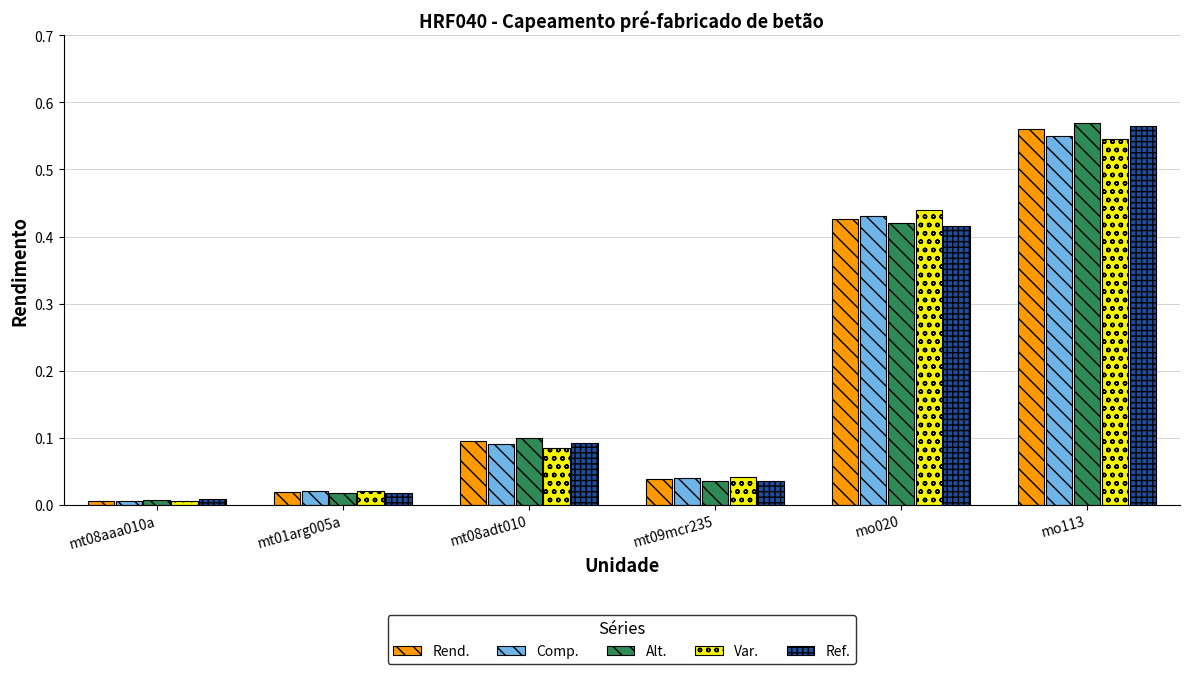

List the labels in order of Var. value, smallest first.

mt08aaa010a, mt01arg005a, mt09mcr235, mt08adt010, mo020, mo113